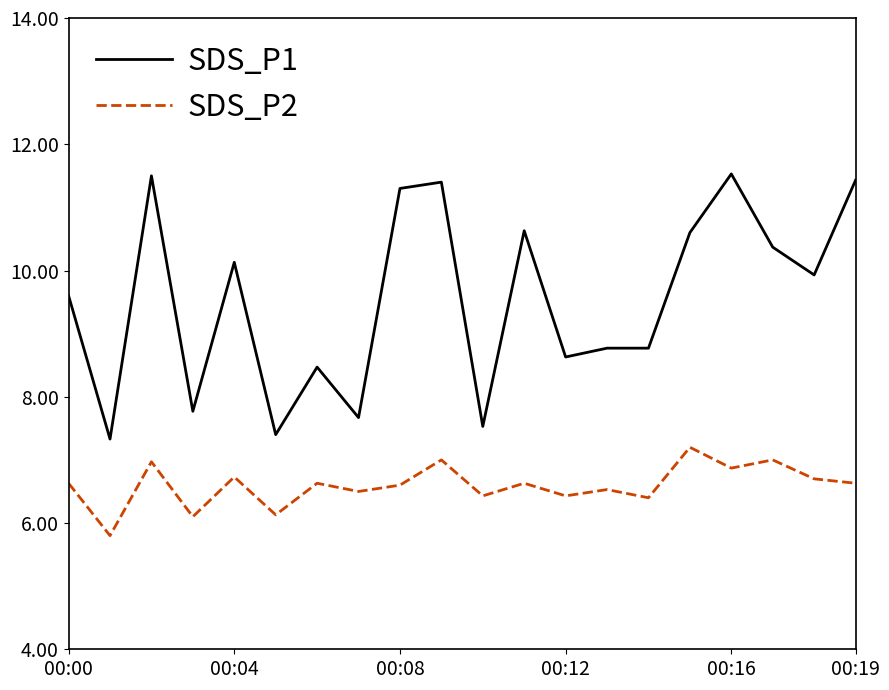

What is the sum of all SDS_P1 values?

190.8